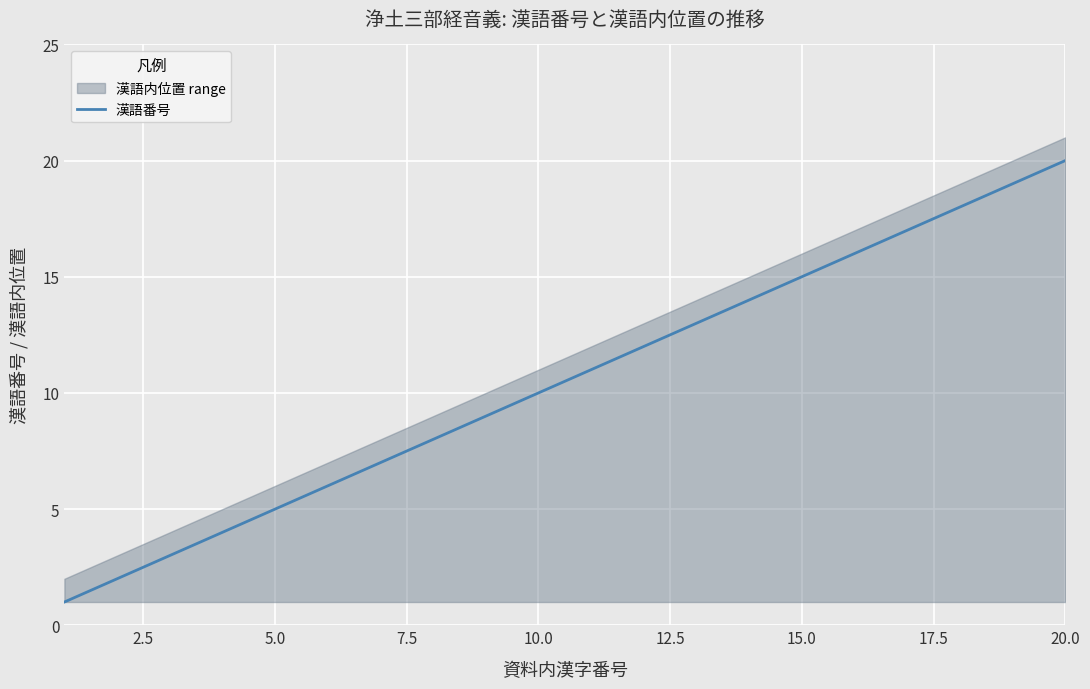

What is the difference between the maximum and minimum values?

19